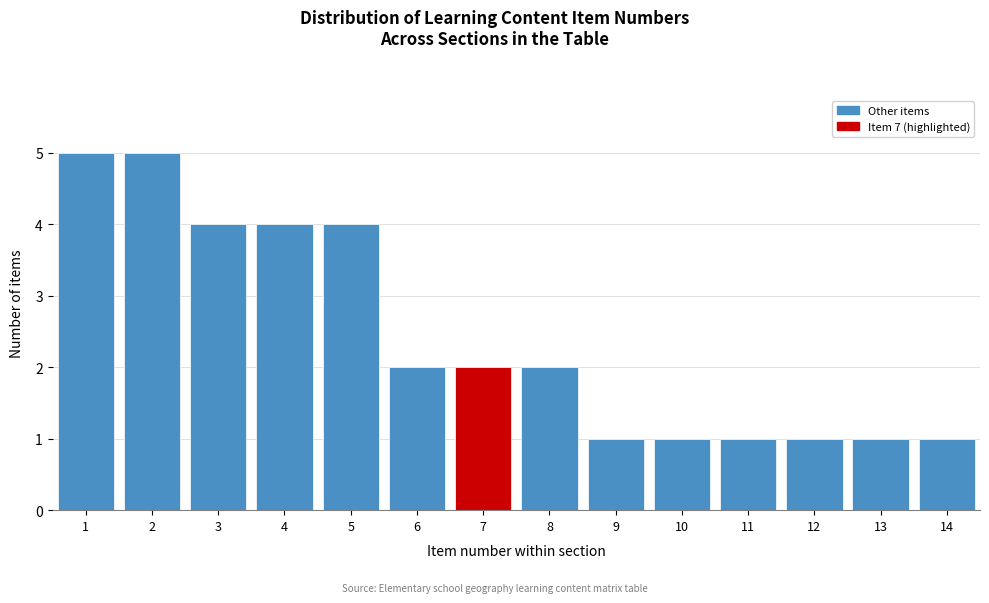

Reading left to right, list all the values displayed in this chart.

1=5	2=5	3=4	4=4	5=4	6=2	7=2	8=2	9=1	10=1	11=1	12=1	13=1	14=1